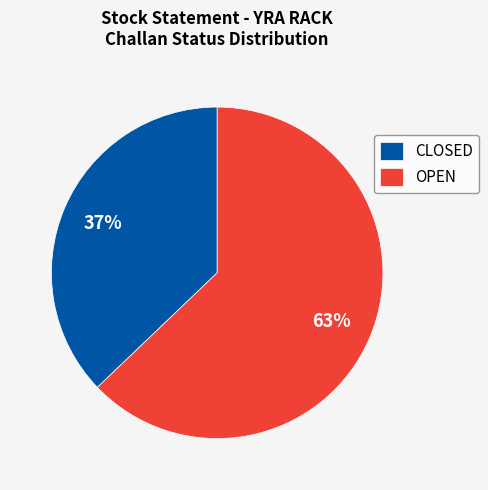

Approximately how many times larger is the value at OPEN compared to CLOSED?

1.7